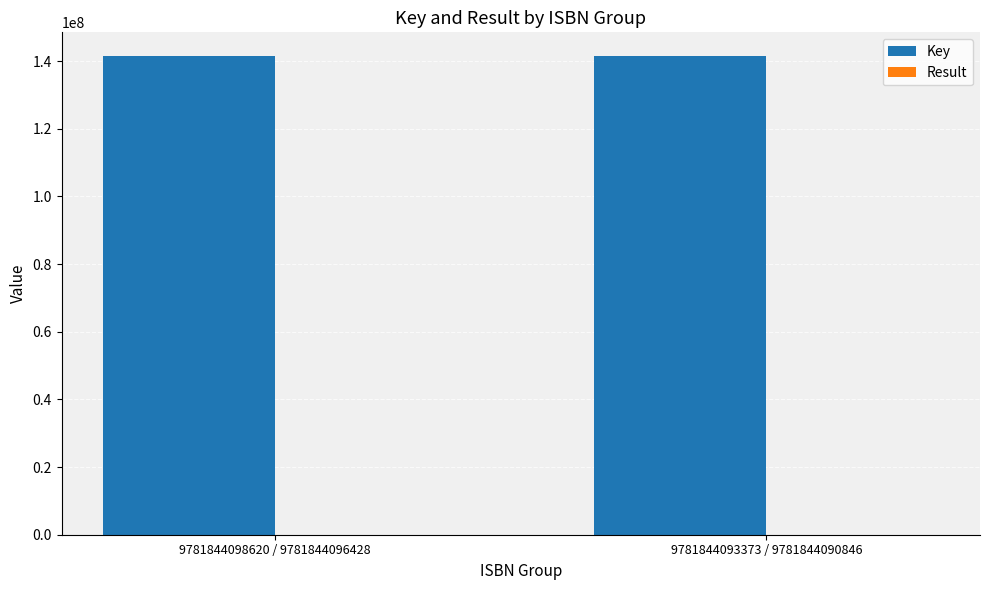

Which series has the largest total across all categories?

Key